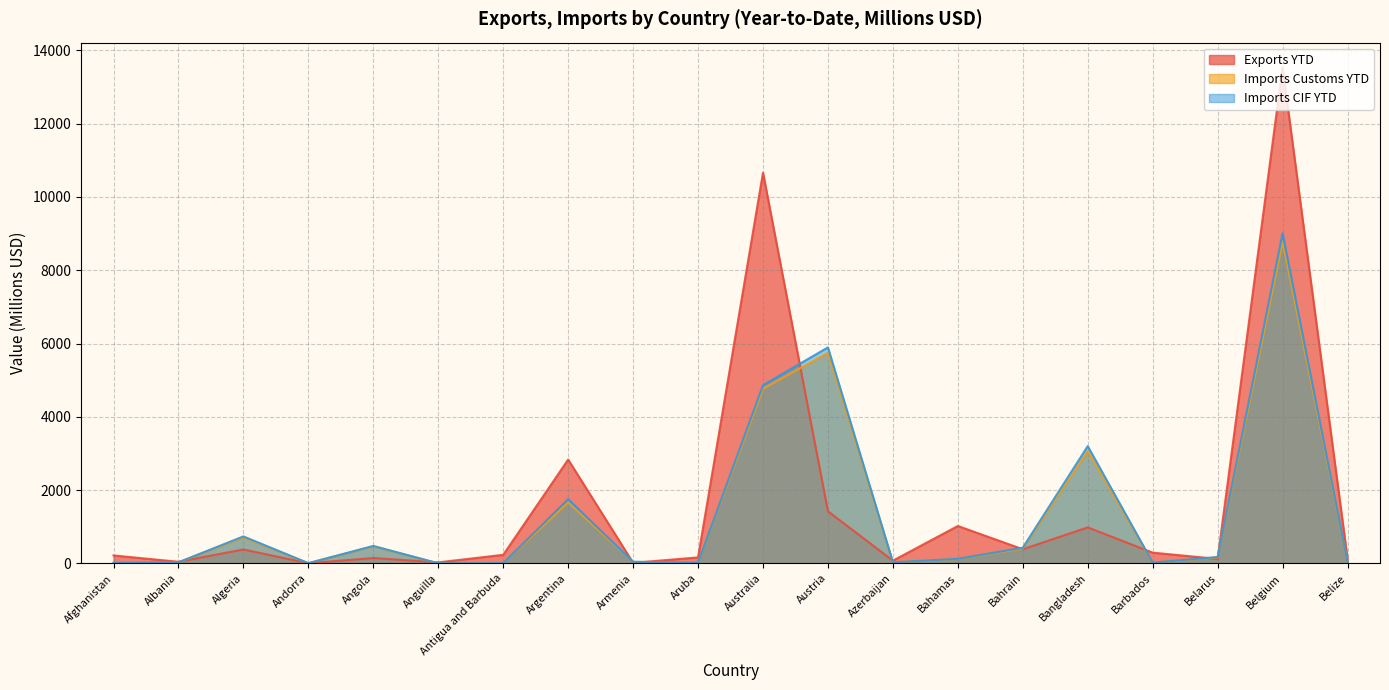

What is the value of the Imports CIF YTD point at the 19th from the left?

9009.4